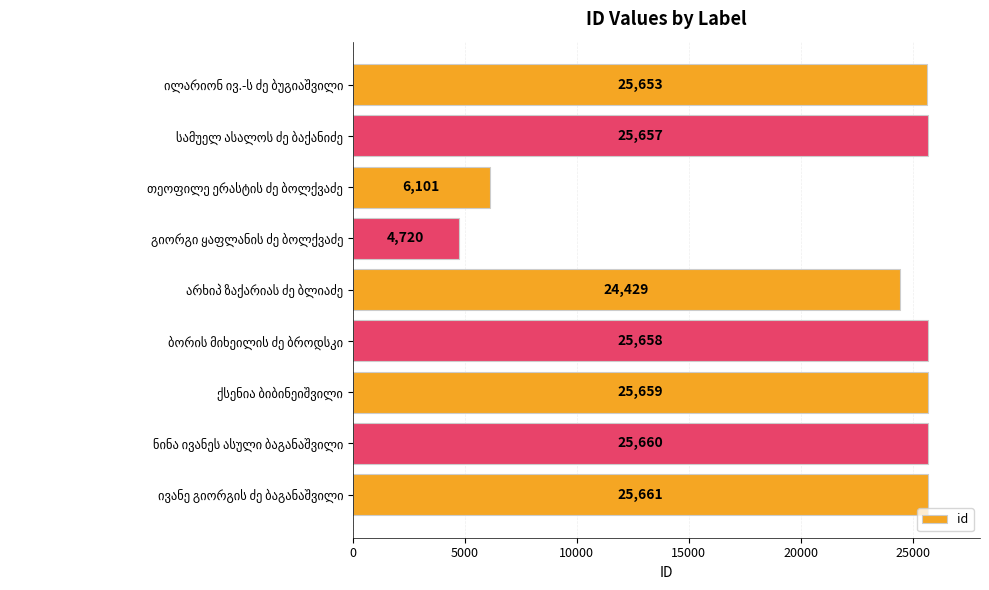

What is the average value?

21022